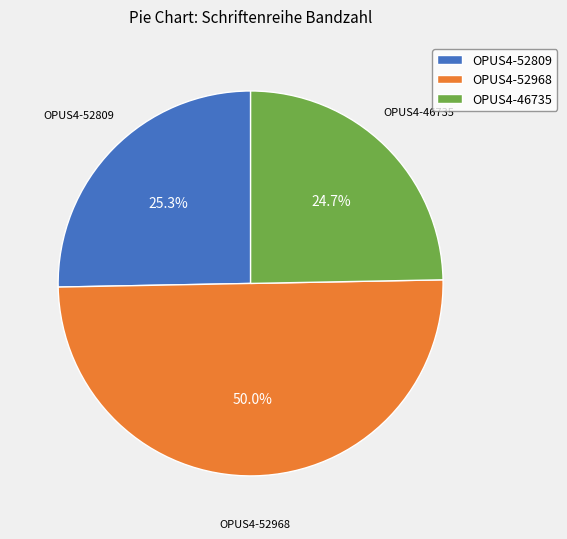

Count the number of slices in the pie.

3